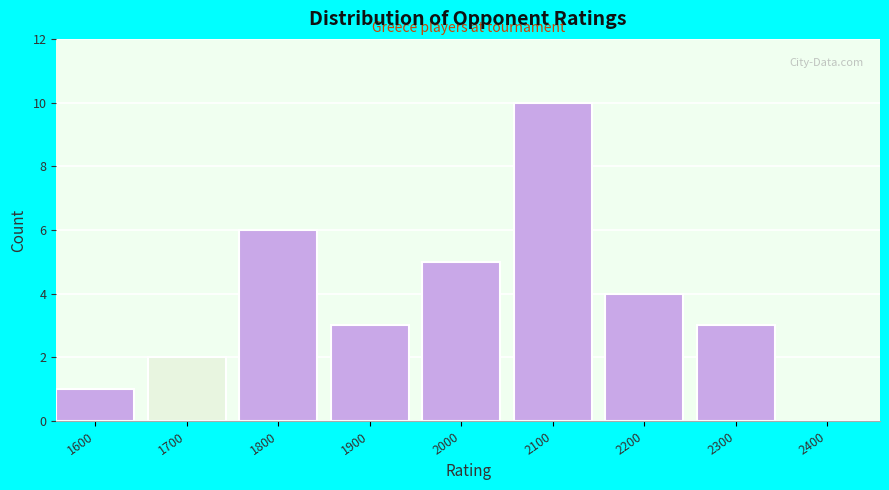

Reading right to left, extract all data points from this chart.

2400=0	2300=3	2200=4	2100=10	2000=5	1900=3	1800=6	1700=2	1600=1